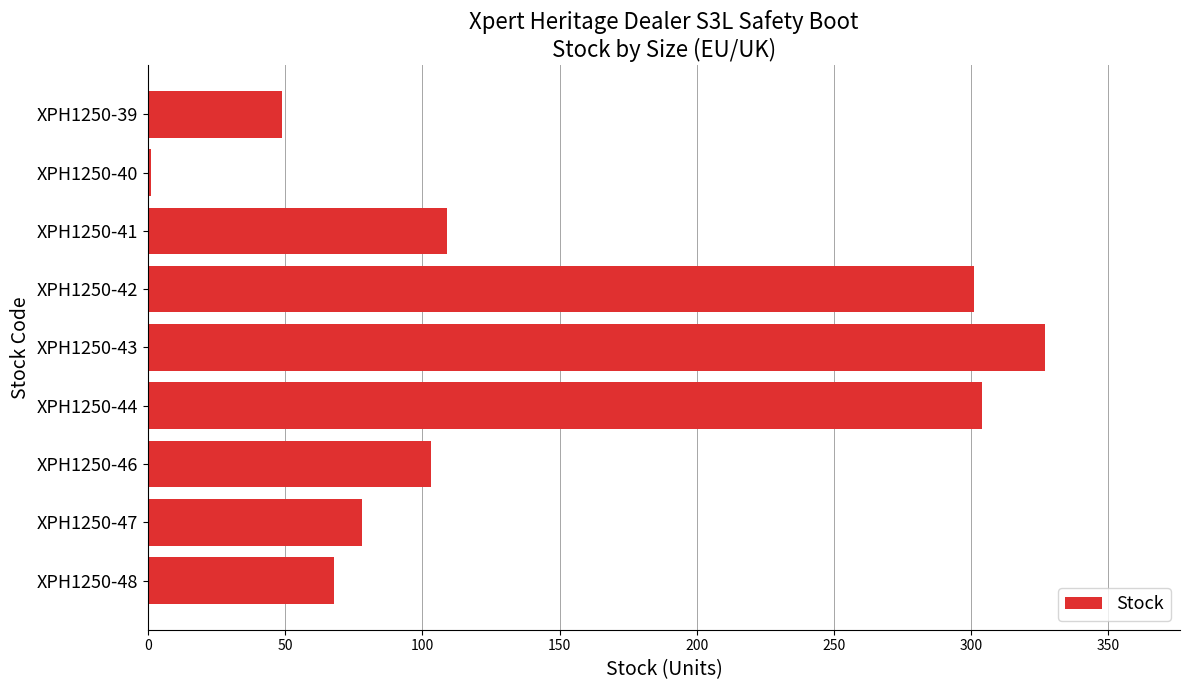

Is it true that the value at XPH1250-43 is 327?

True